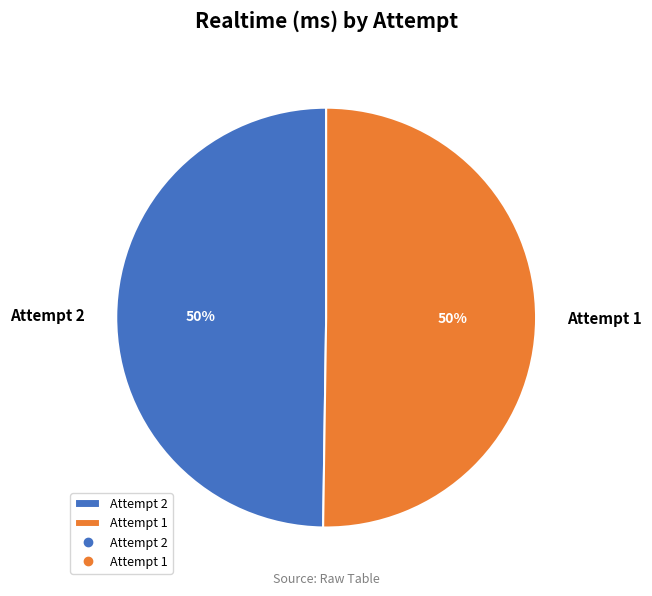

The Attempt 1 slice represents 45% of the pie. True or false?

False